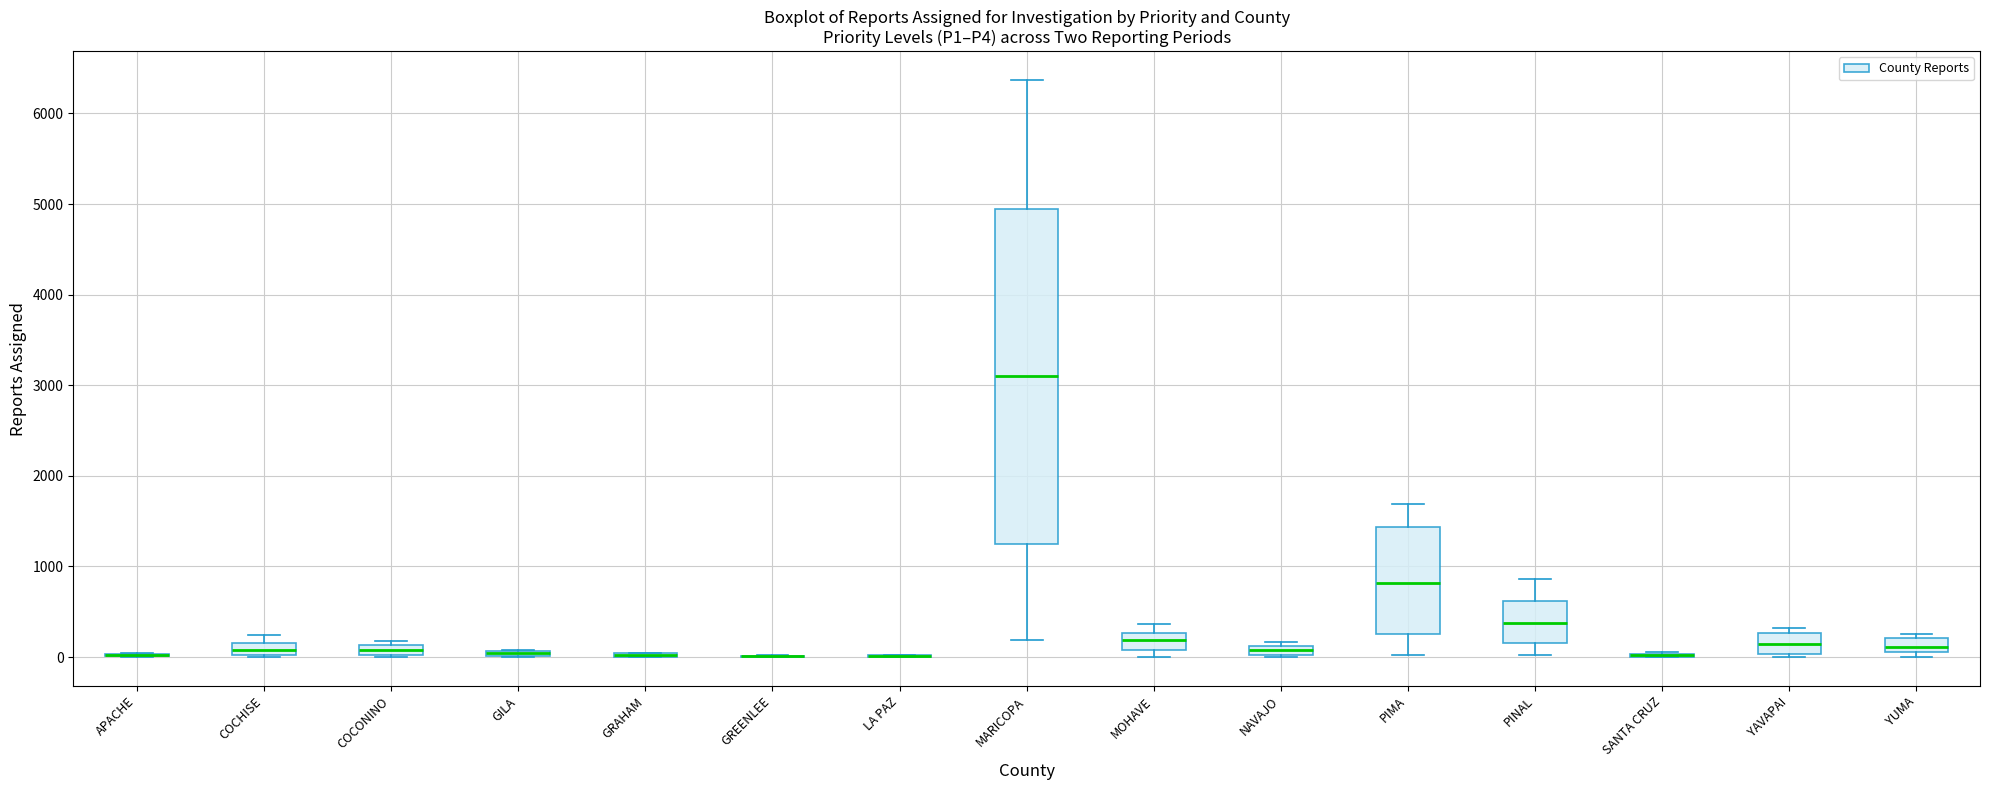

Where does the median line of the box for COCHISE sit on the y-axis? The values are not printed on the chart, so give them approximately, as read against the axis.

100